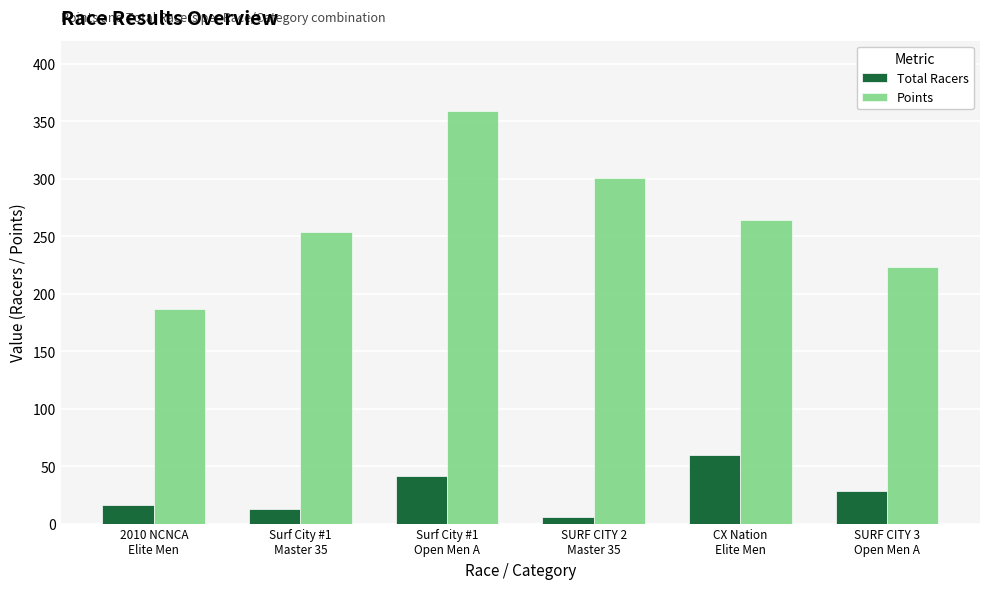

What is the label of the 6th bar from the left?

SURF CITY 3
Open Men A